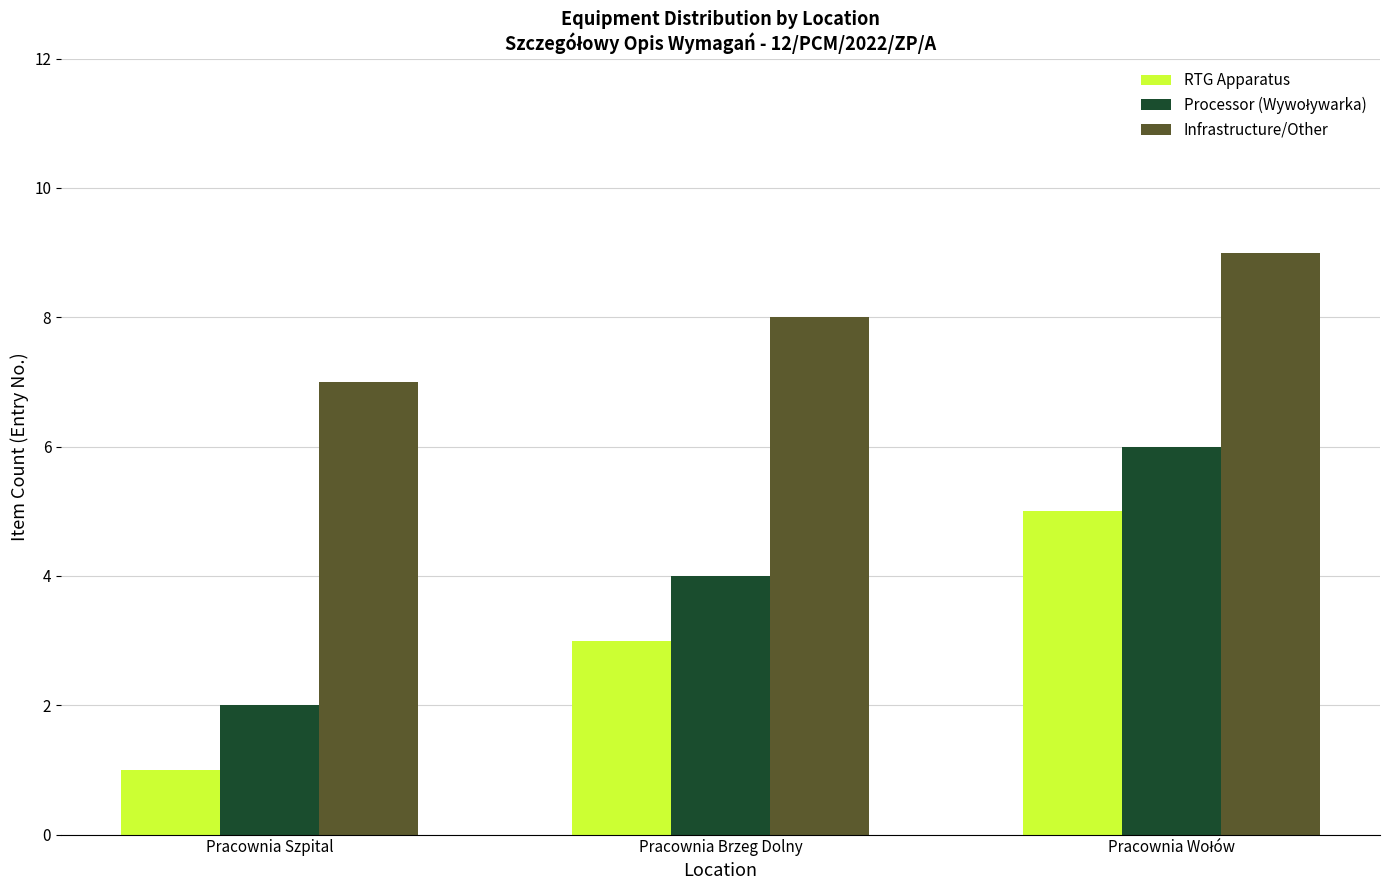

How many series are shown in this chart?

3